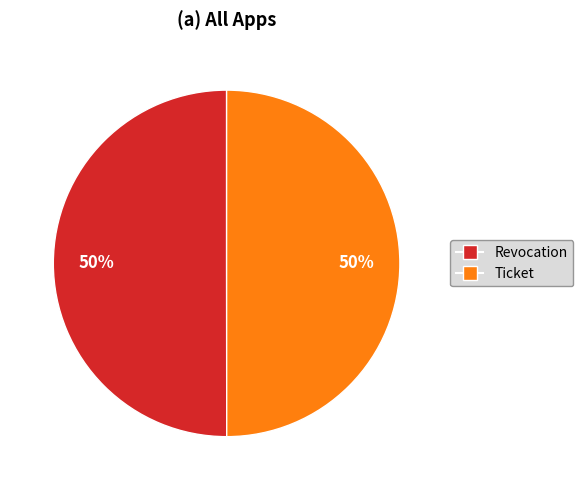

Is the sum of Ticket and Revocation greater than half?

Yes